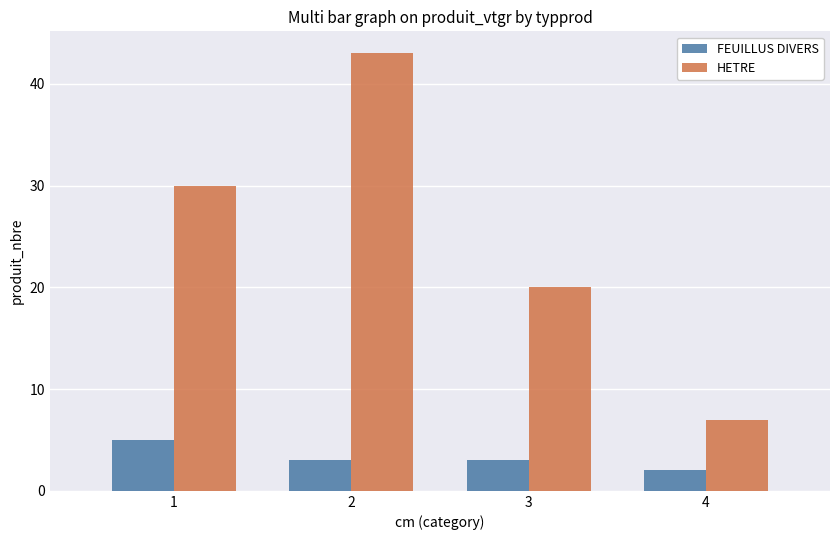

Rank the series by their average value, from lowest to highest.

FEUILLUS DIVERS, HETRE